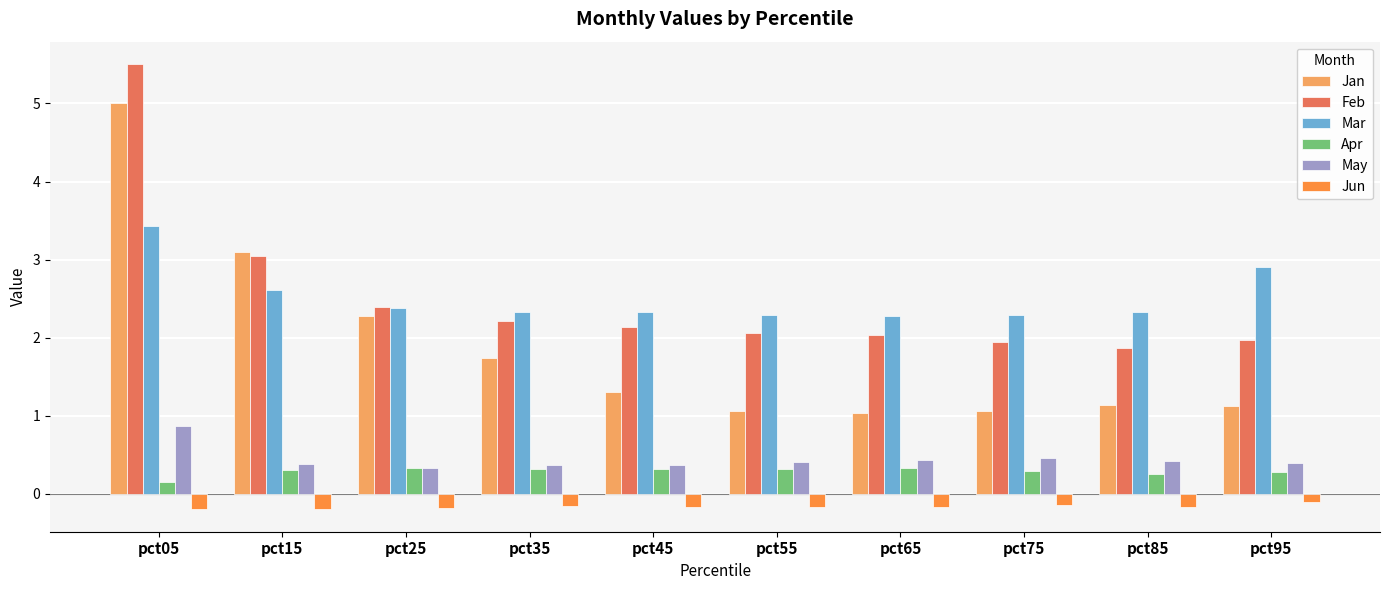

Is it true that Apr equals 0.5 at pct95?

False